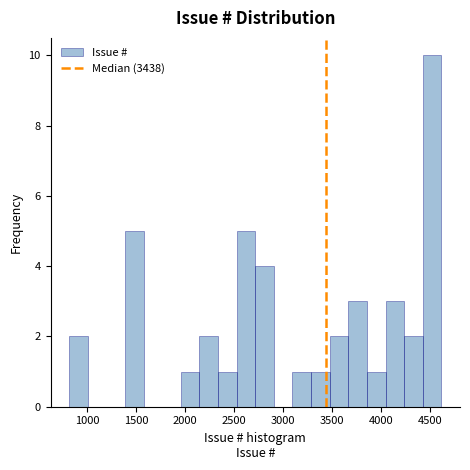

Read against the x-axis, roughly where is the centre of the tallest bar?

4500